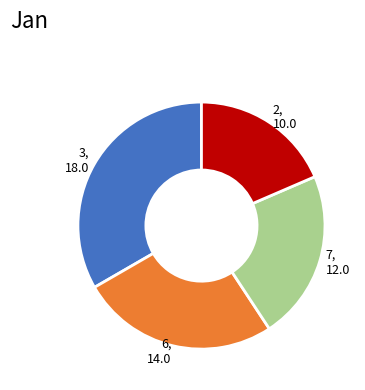

Does any single category account for the majority?

No